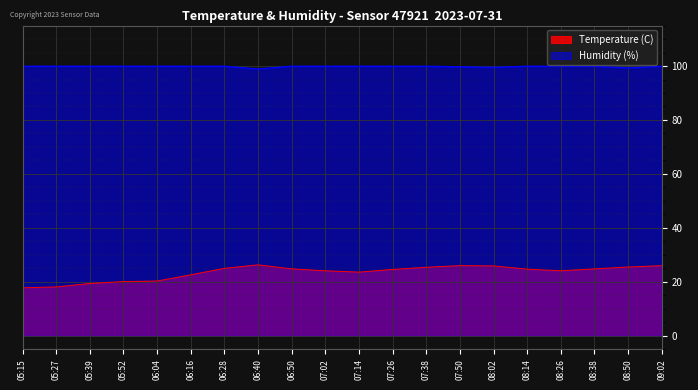

Between 08:02 and 08:14, which series saw the biggest shift?

Temperature (C)